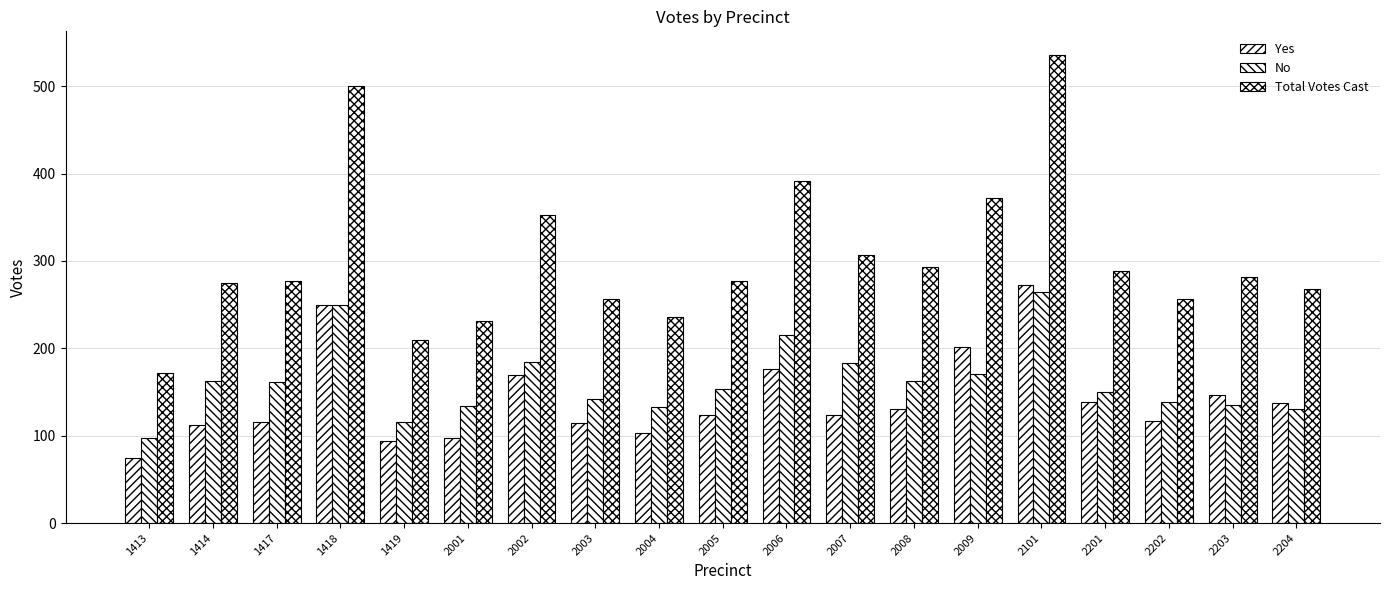

Between 2006 and 2001, which is larger?

2006